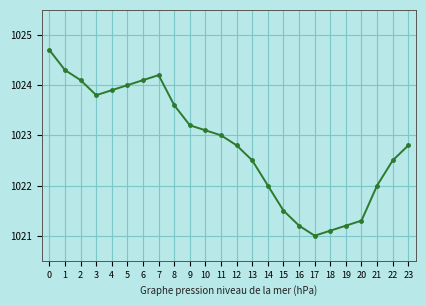

What is the difference between the values at 15 and 4?

2.4